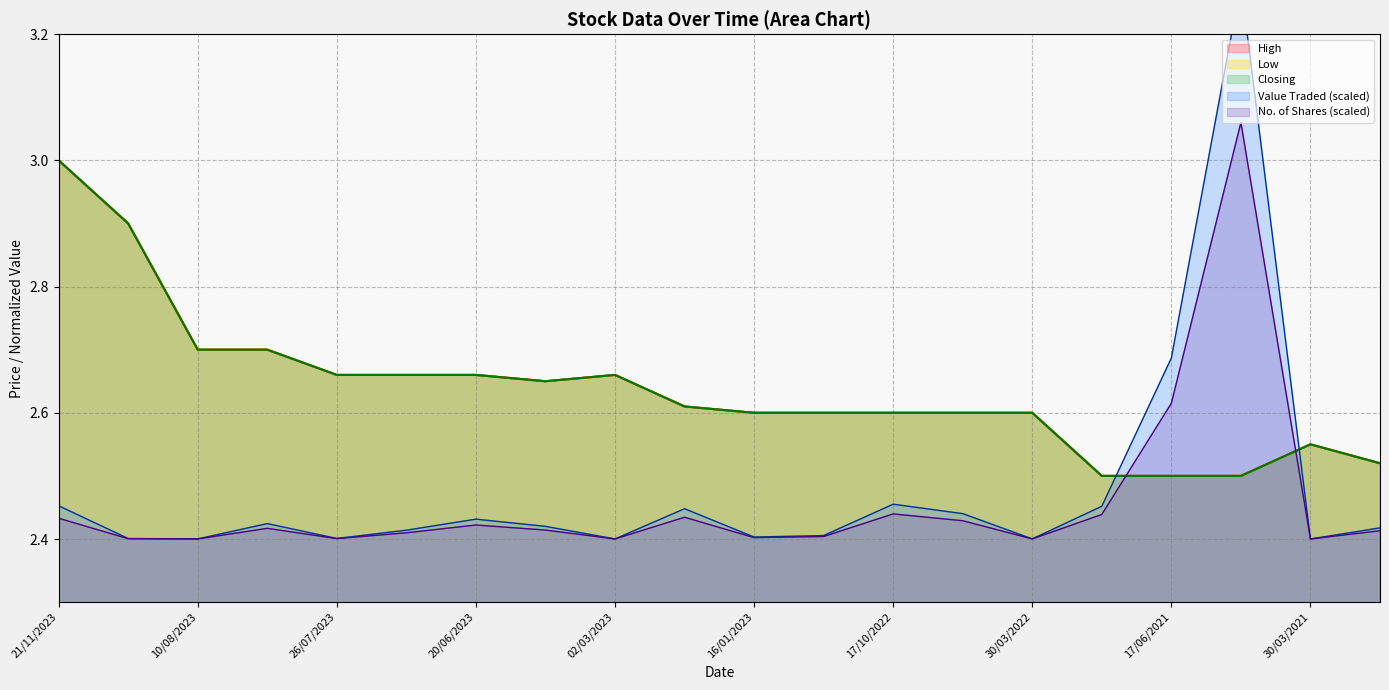

What position from the right is 08/06/2021?

3